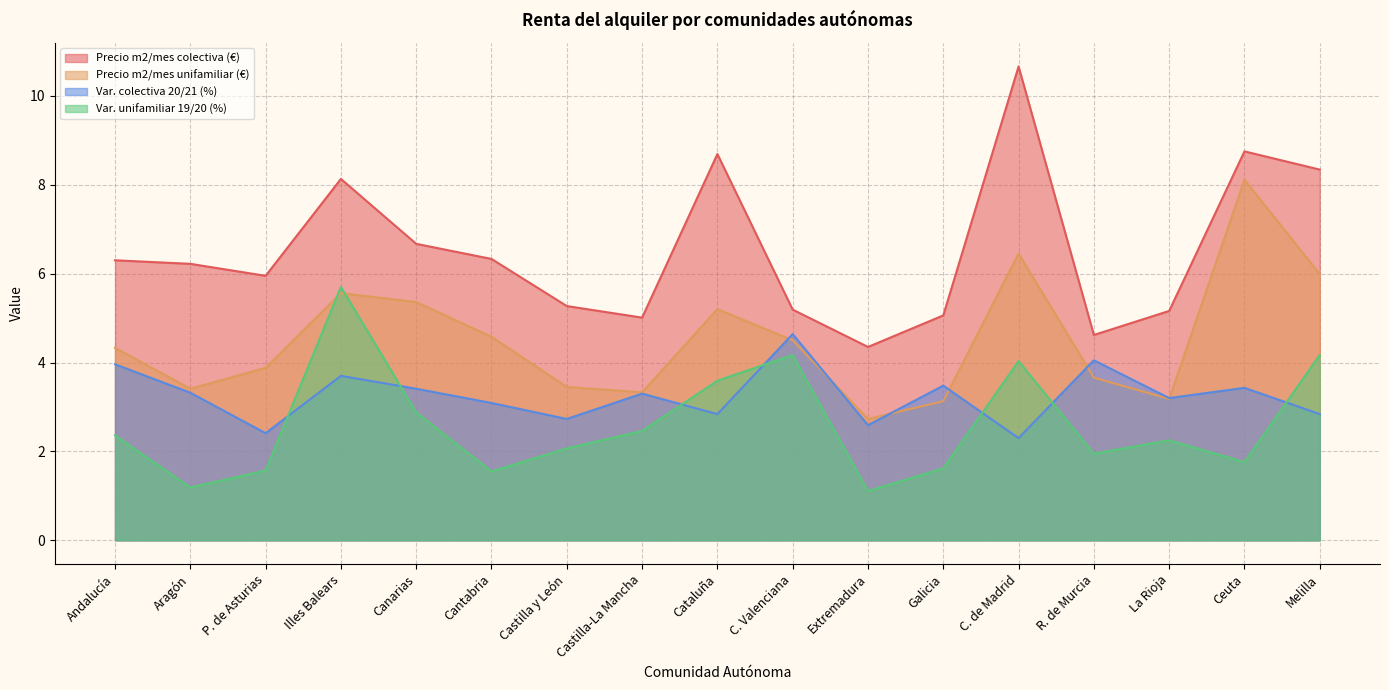

What is the highest value of the Var. unifamiliar 19/20 (%) series?

5.7